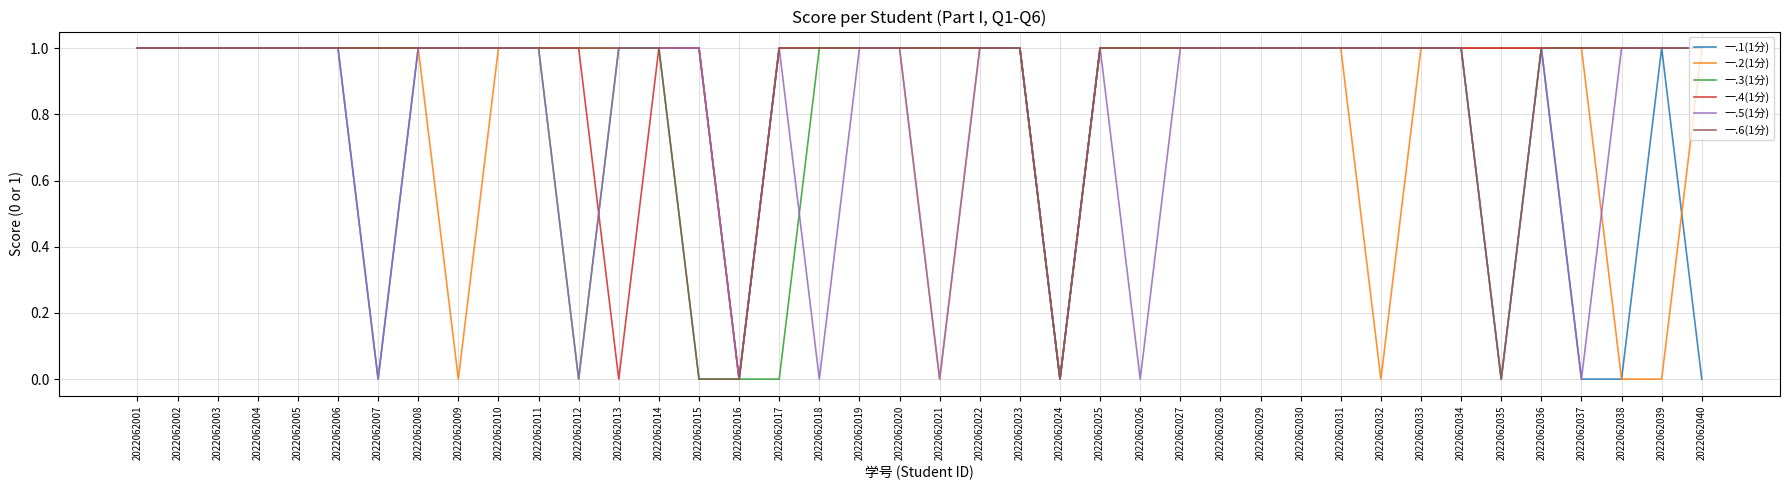

What is the total value across all series at 2022062004?

6